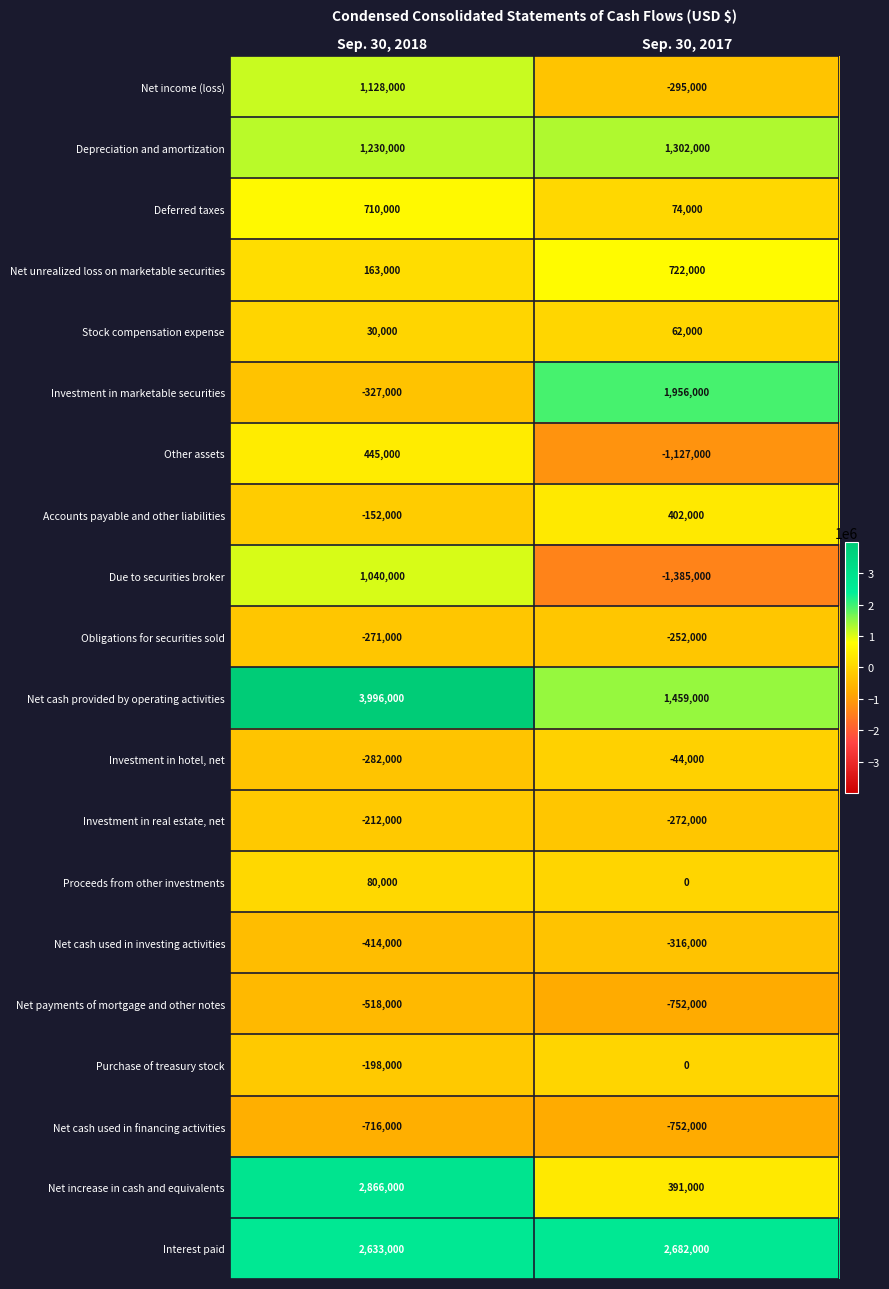

Which series has the largest total across all categories?

Net cash provided by operating activities